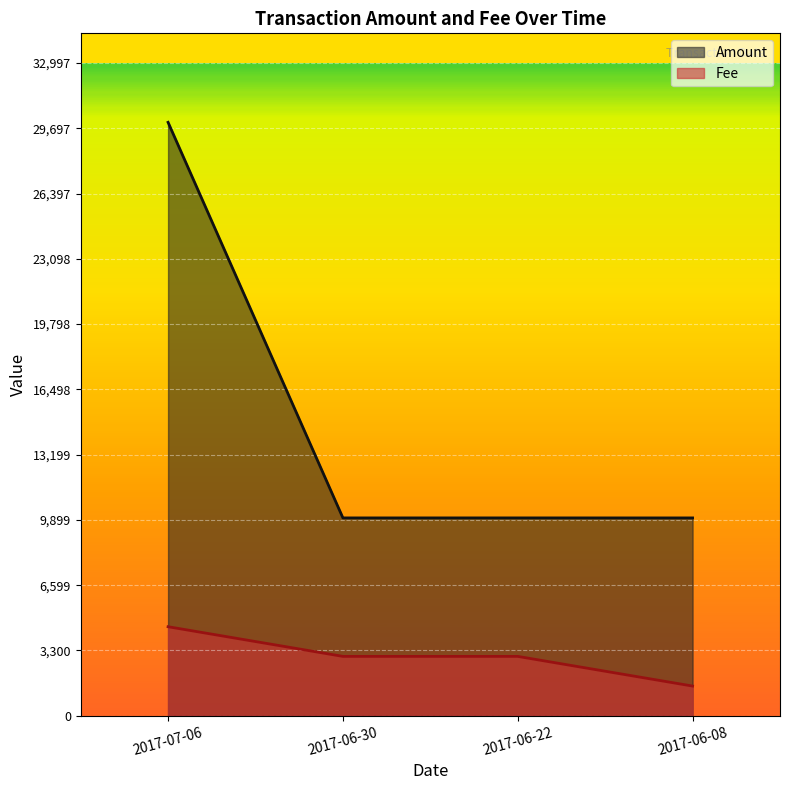

Where is Fee nearest to the value 2999?

2017-06-30